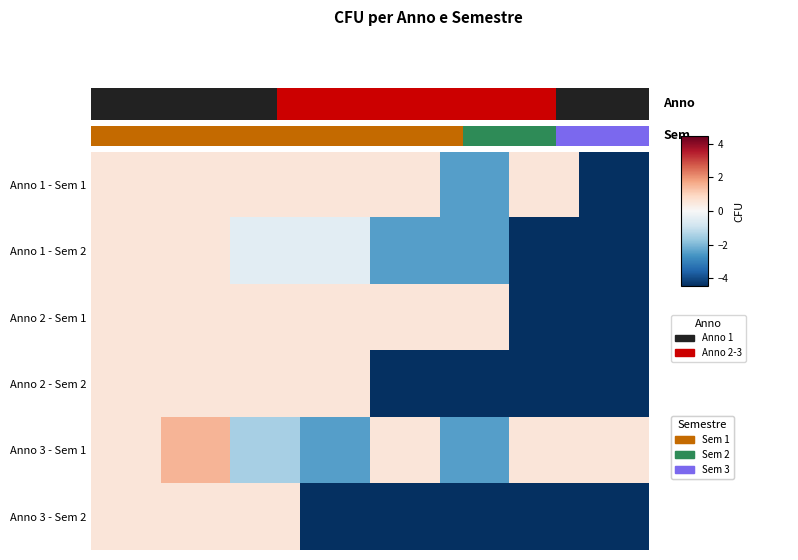

Reading left to right, list all the values displayed in this chart.

Anno 1 - Sem 1: 0.5	0.5	0.5	0.5	0.5	-2.5	0.5	-4.5
Anno 1 - Sem 2: 0.5	0.5	-0.5	-0.5	-2.5	-2.5	-4.5	-4.5
Anno 2 - Sem 1: 0.5	0.5	0.5	0.5	0.5	0.5	-4.5	-4.5
Anno 2 - Sem 2: 0.5	0.5	0.5	0.5	-4.5	-4.5	-4.5	-4.5
Anno 3 - Sem 1: 0.5	1.5	-1.5	-2.5	0.5	-2.5	0.5	0.5
Anno 3 - Sem 2: 0.5	0.5	0.5	-4.5	-4.5	-4.5	-4.5	-4.5